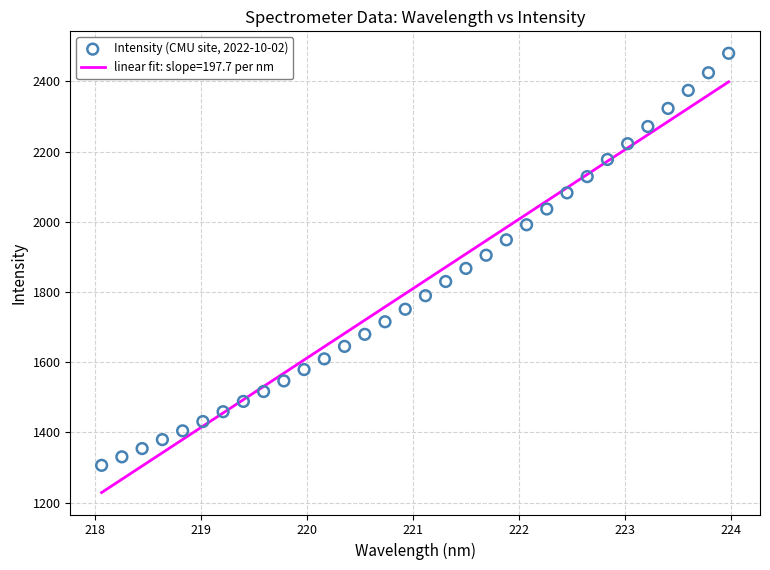

What is the range of X values (max minus min)?

5.9